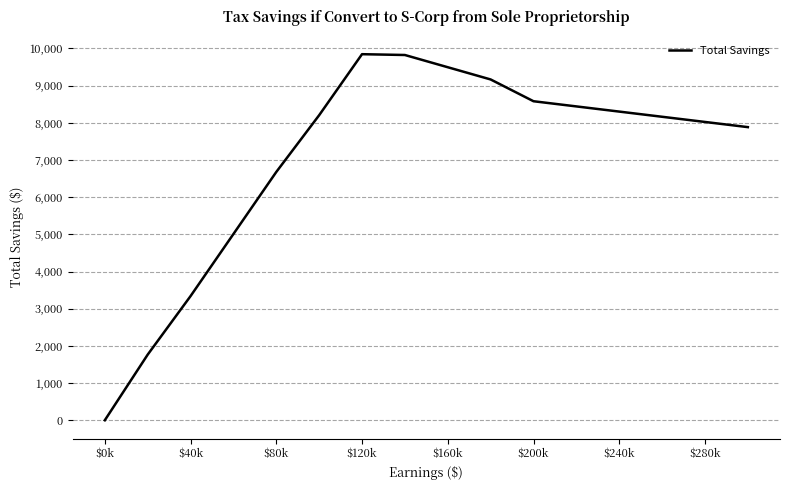

What is the maximum value shown in the chart?

9844.8